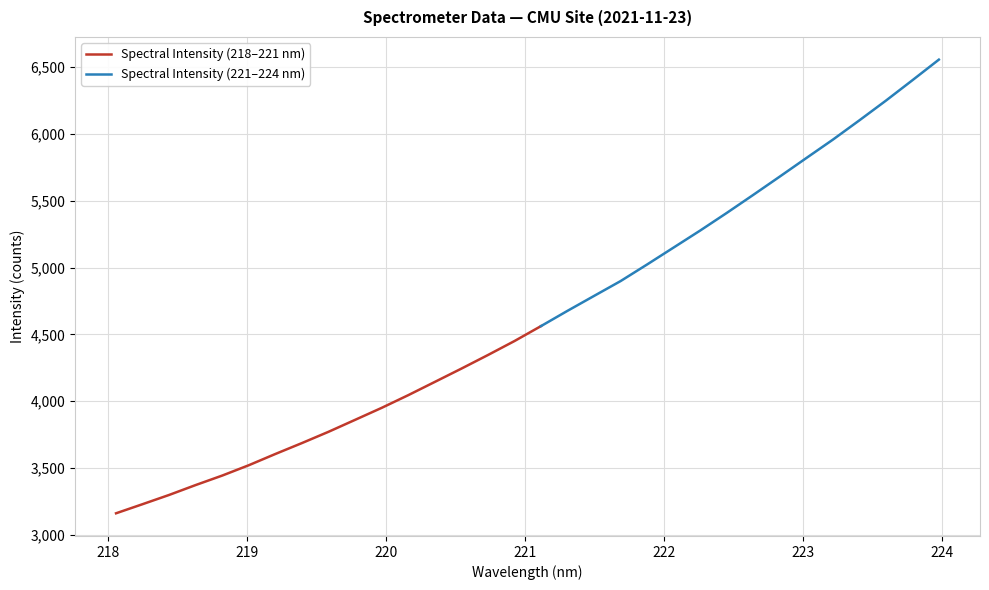

What is the sum of all values?

148230.5